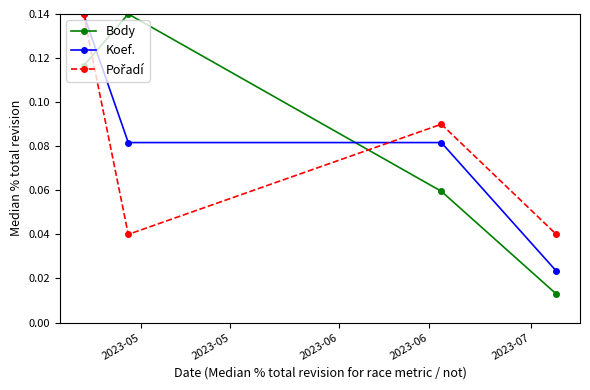

At how many categories does at least one series exceed 0?

4